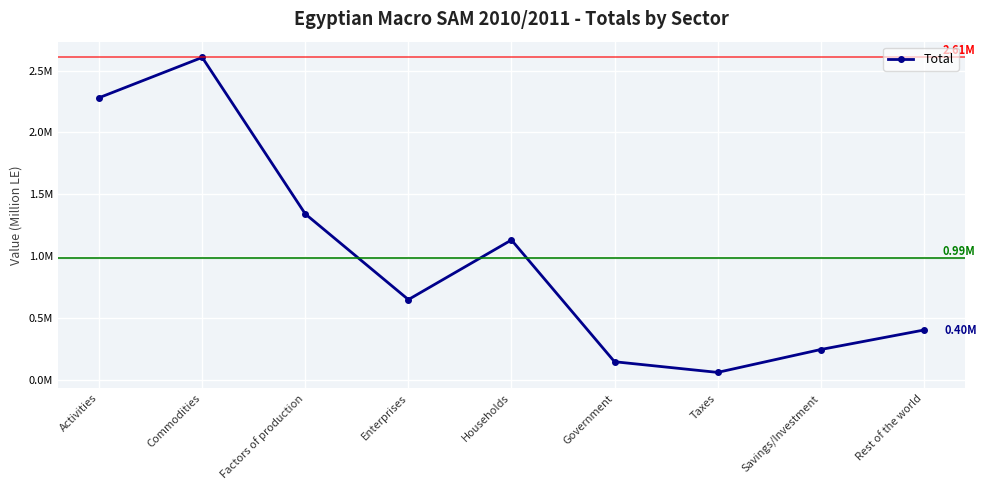

Is this an area chart (filled region under the line)?

No